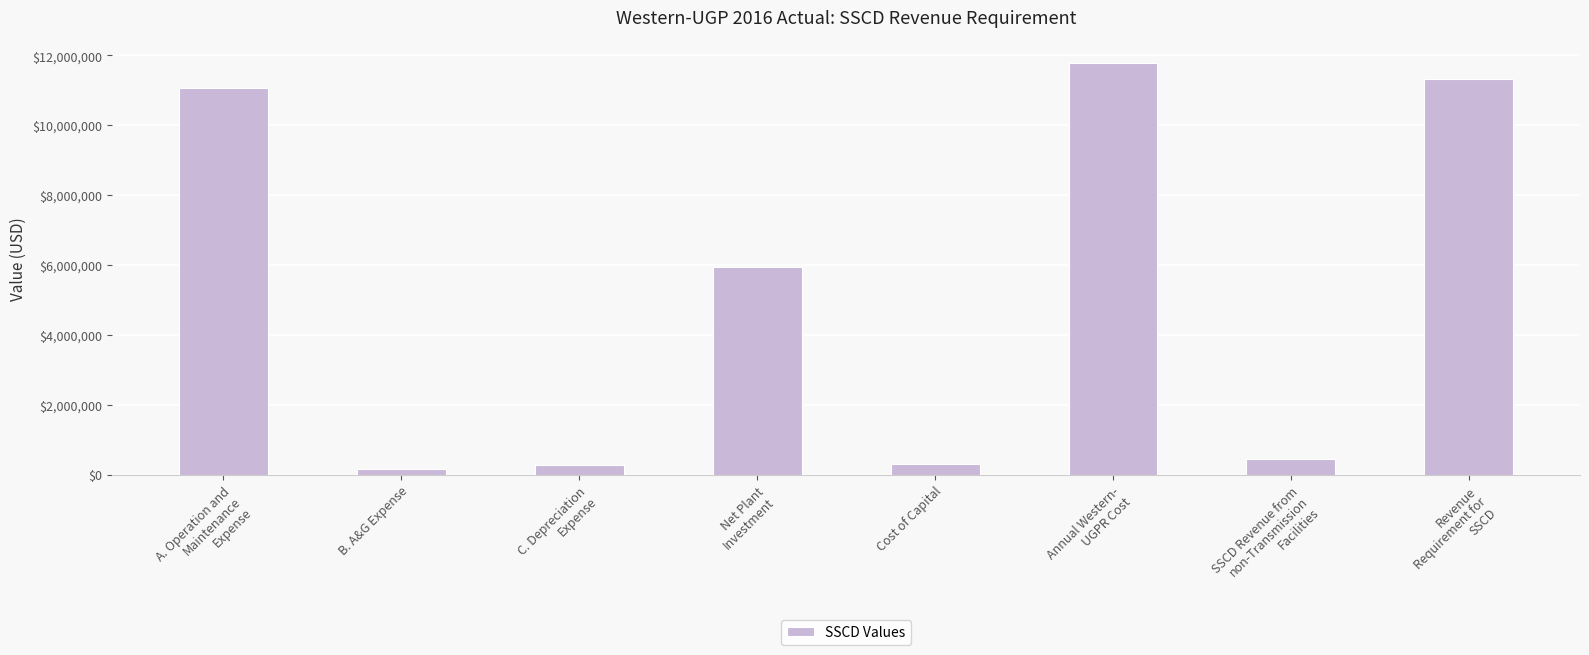

What is the value of the 2nd bar from the left?

150548.7